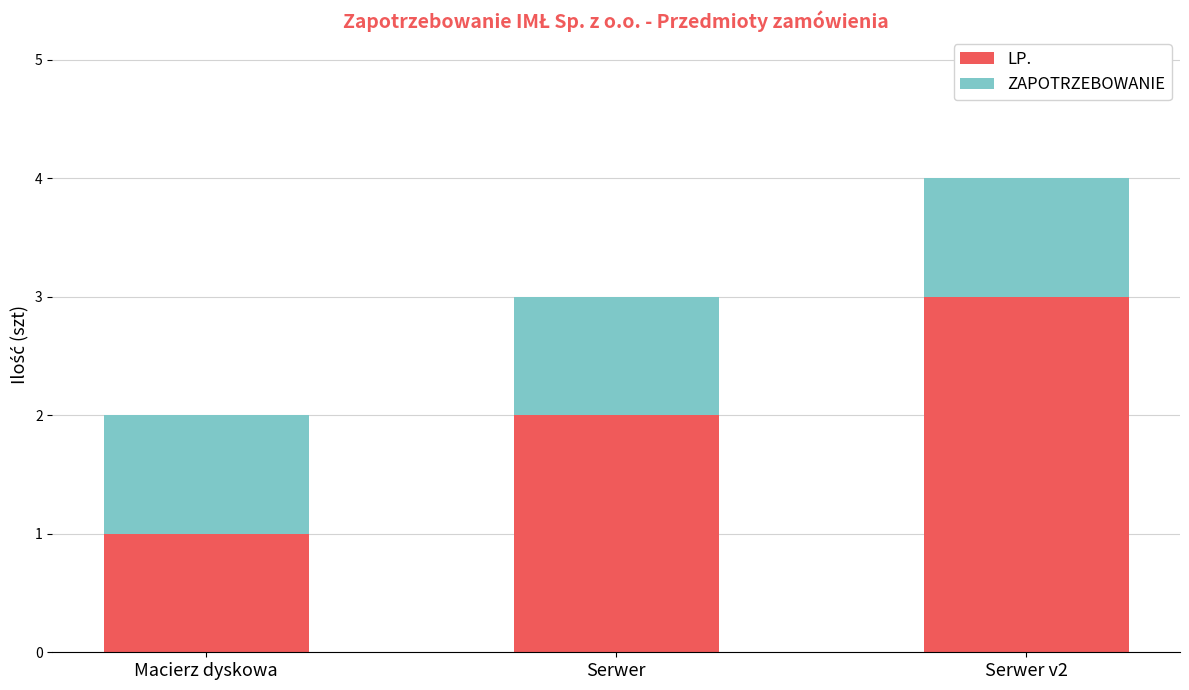

At which category is the sum across all series the highest?

Serwer v2